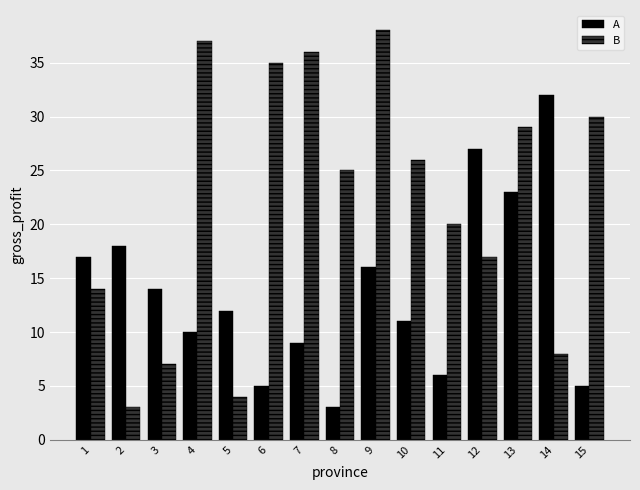

What is the difference between the B values at 12 and 5?

13